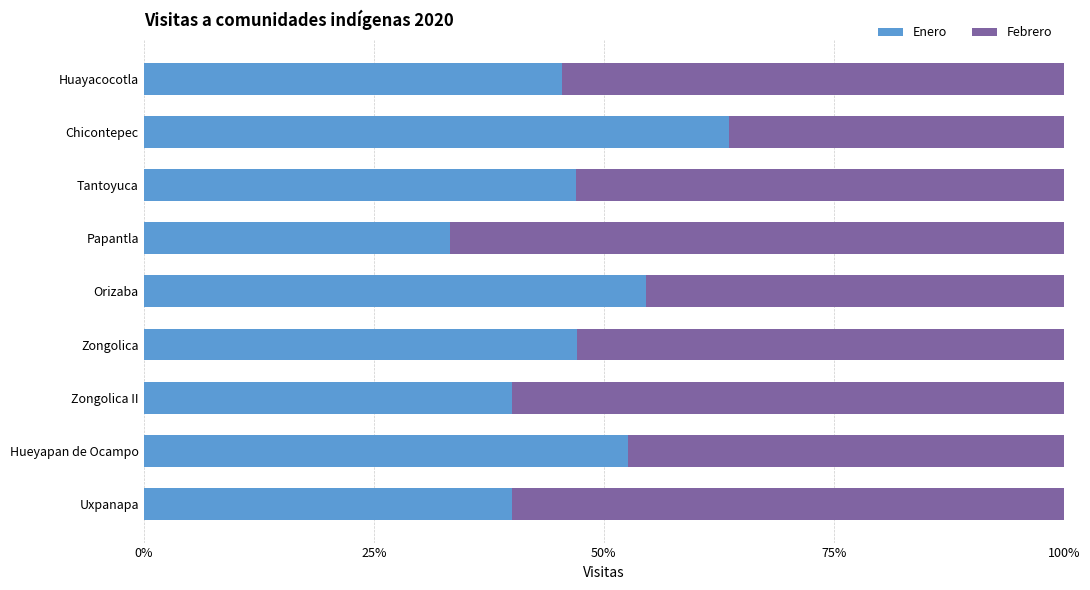

At which label does Enero reach its peak?

Chicontepec